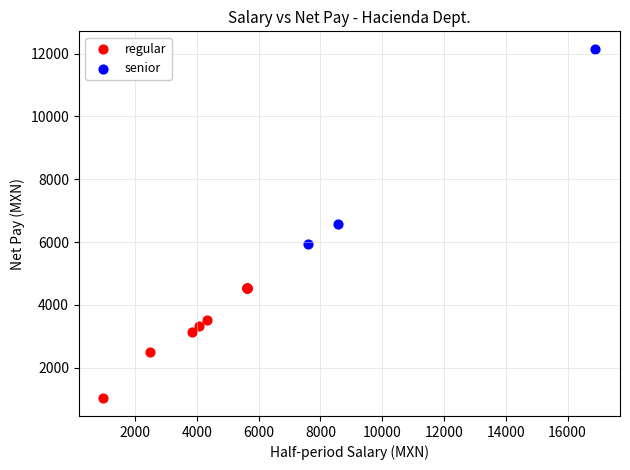

What are all the series names shown in the legend?

regular, senior